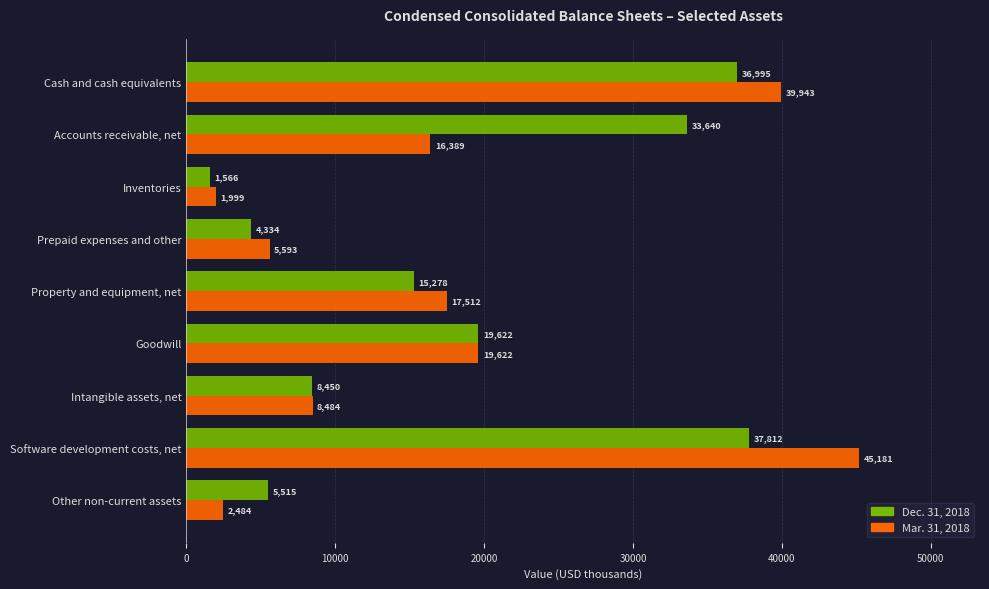

Rank the series by their maximum value, from highest to lowest.

Mar. 31, 2018, Dec. 31, 2018